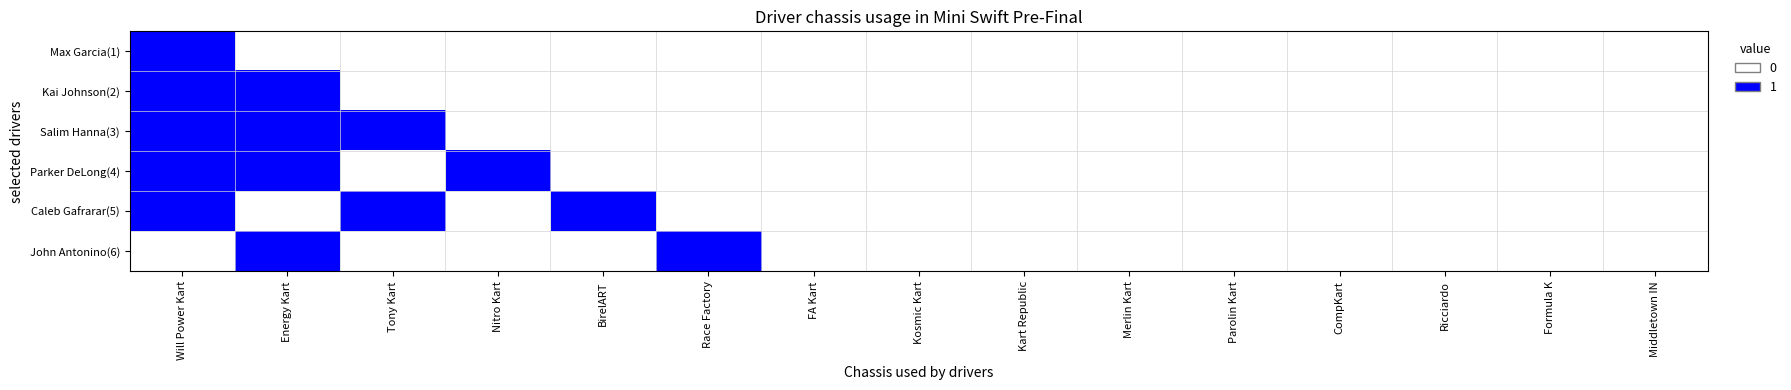

Rank the series at Tony Kart from highest to lowest value.

Salim Hanna(3), Caleb Gafrarar(5), Max Garcia(1), Kai Johnson(2), Parker DeLong(4), John Antonino(6)